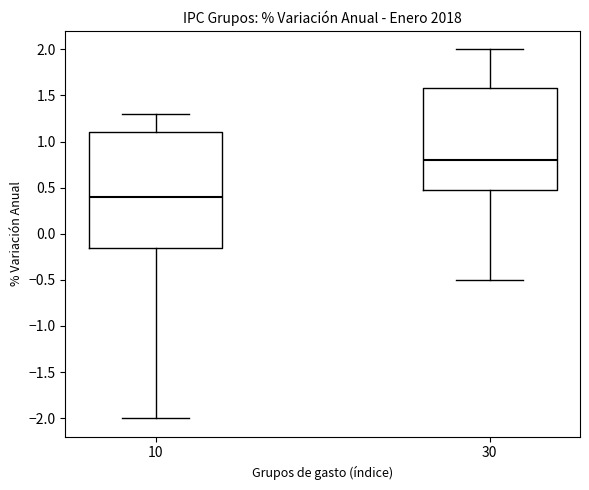

Where does the upper whisker of the box at x = 10 end on the y-axis? The values are not printed on the chart, so give them approximately, as read against the axis.

1.30